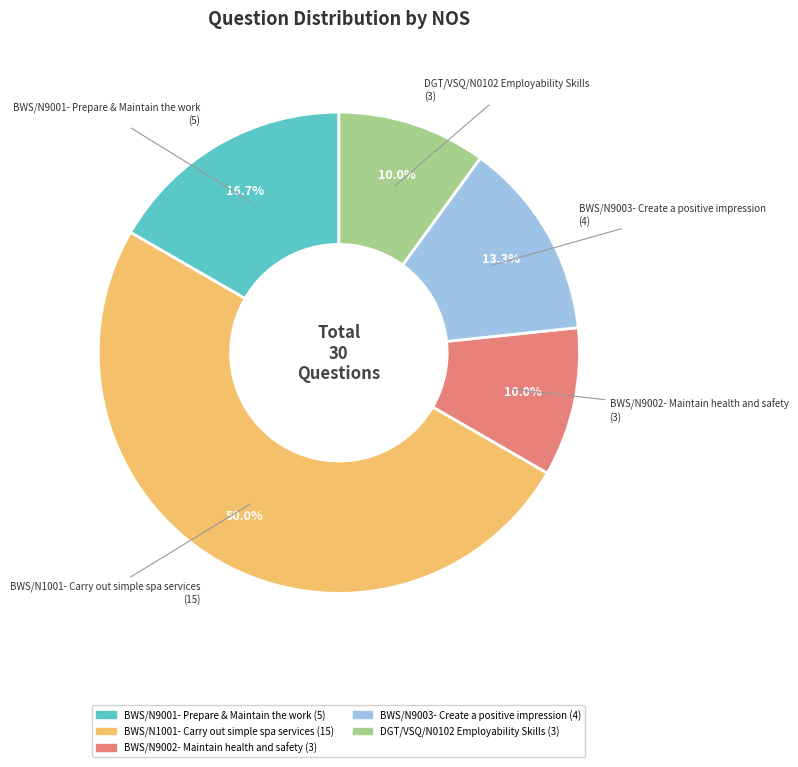

What percentage is the BWS/N9003- Create a positive impression slice, to the nearest percent?

13%